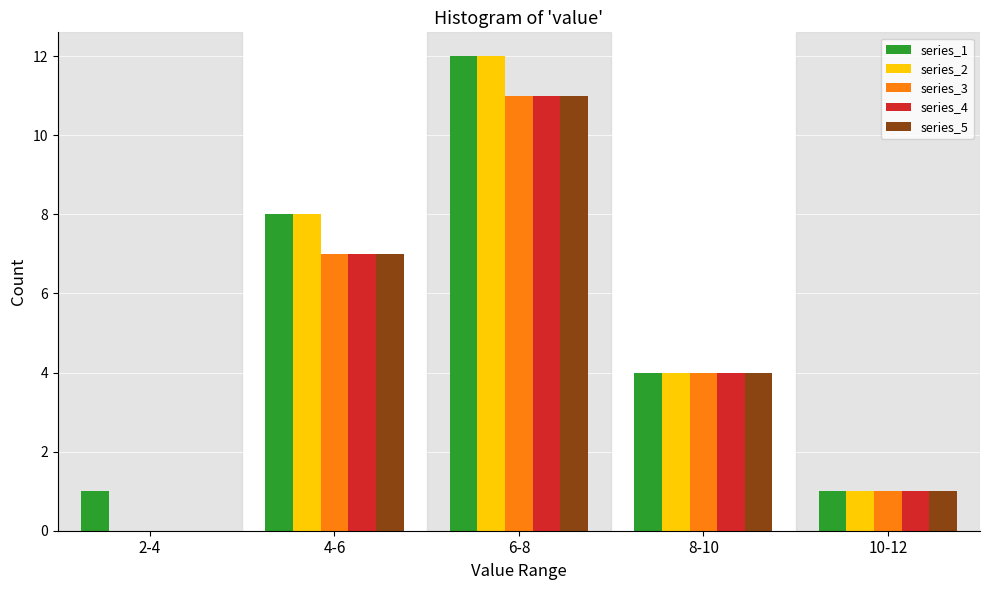

Reading left to right, extract all data points from this chart.

series_1: 2-4=1	4-6=8	6-8=12	8-10=4	10-12=1
series_2: 2-4=0	4-6=8	6-8=12	8-10=4	10-12=1
series_3: 2-4=0	4-6=7	6-8=11	8-10=4	10-12=1
series_4: 2-4=0	4-6=7	6-8=11	8-10=4	10-12=1
series_5: 2-4=0	4-6=7	6-8=11	8-10=4	10-12=1